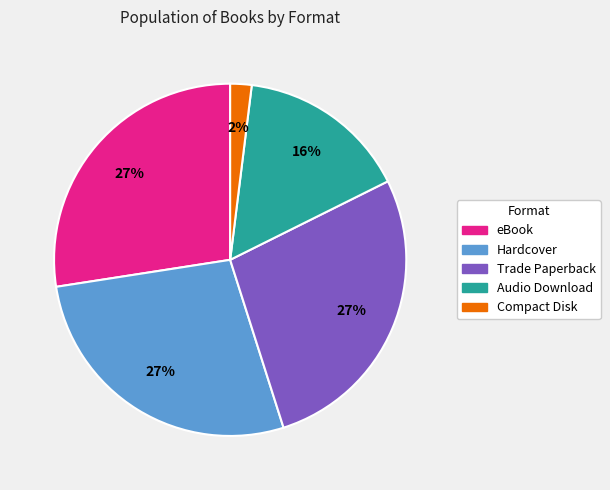

What percentage is the eBook slice, to the nearest percent?

27%